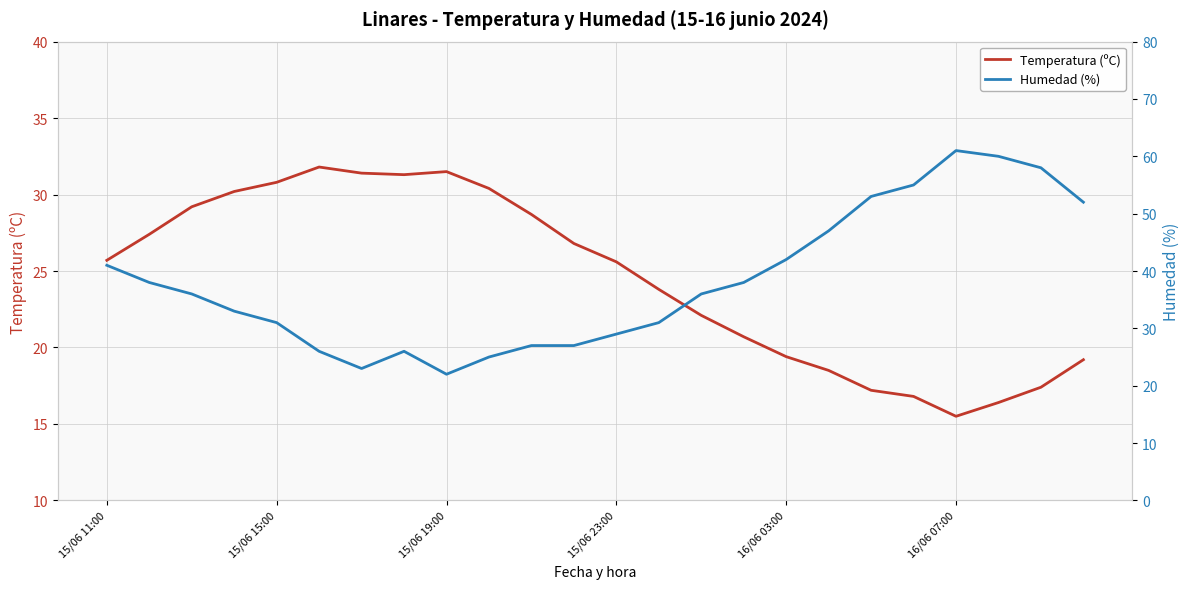

Which series has the largest total across all categories?

Humedad (%)